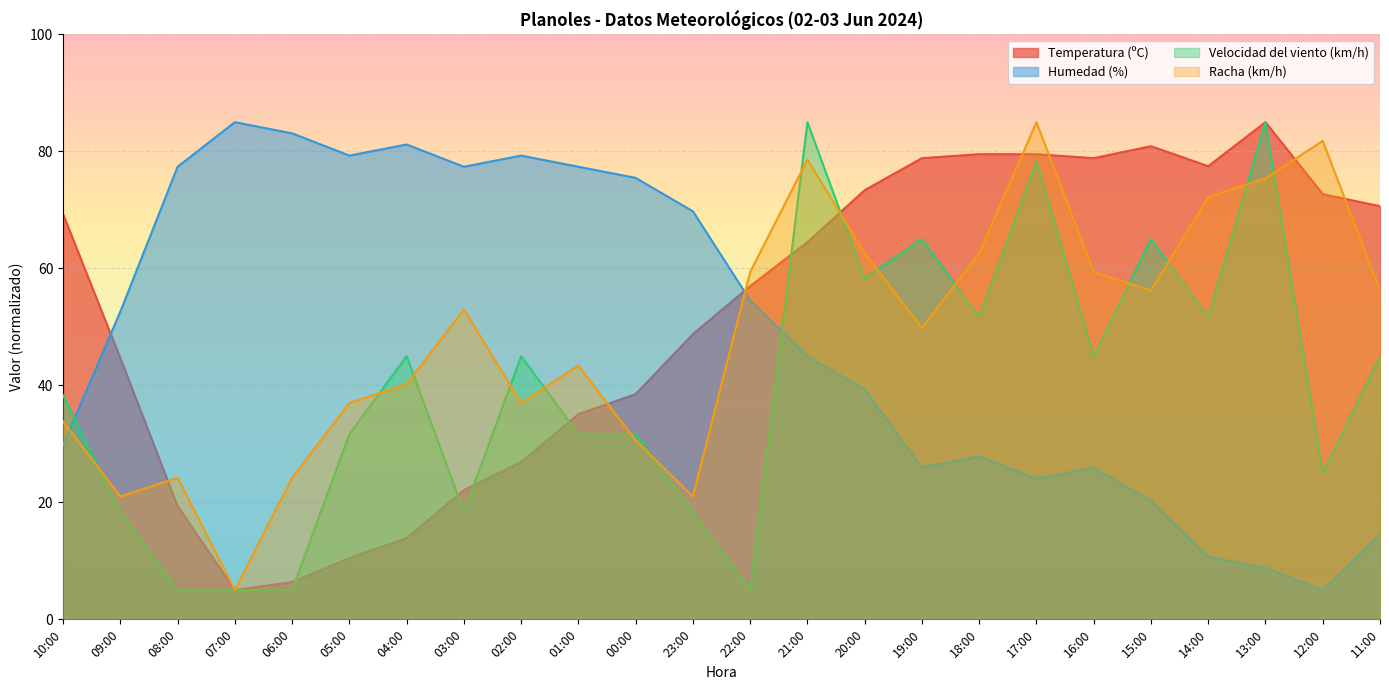

At which label is Velocidad del viento (km/h) closest to 45?

04:00